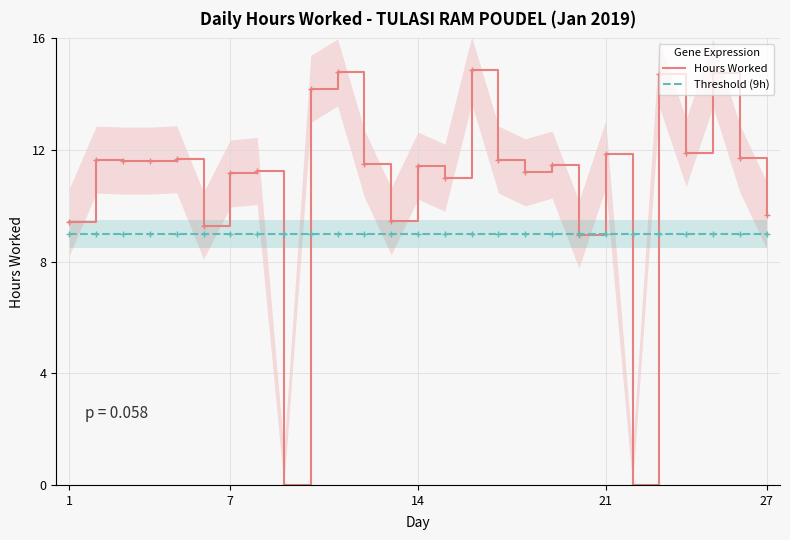

In Hours Worked, how many points are higher than both neighbors (excluding endpoints)?

10